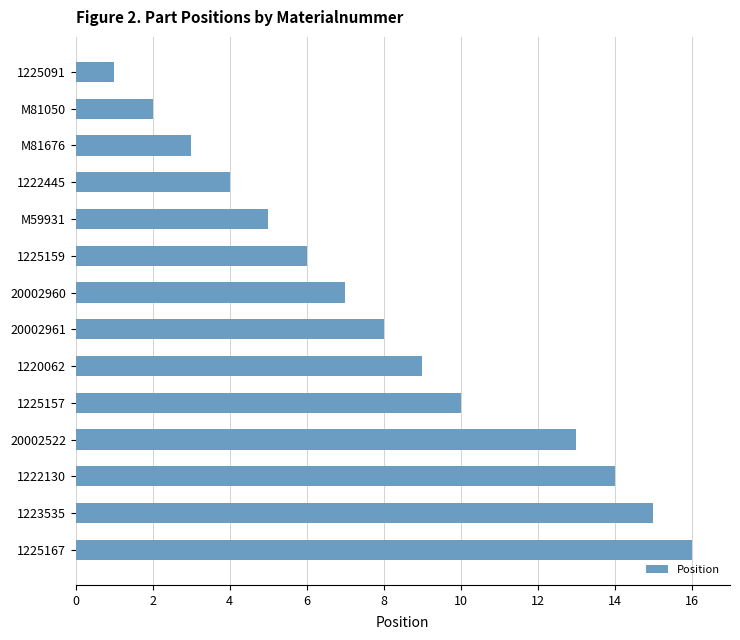

How many bars are there in total?

14